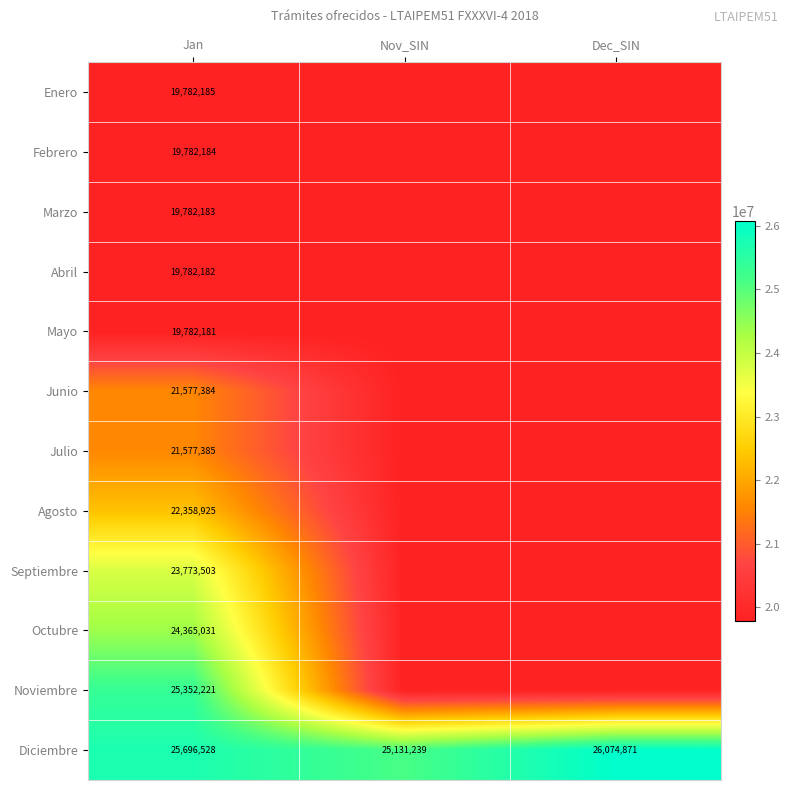

What is the difference between the maximum and minimum values in the Diciembre series?

943632